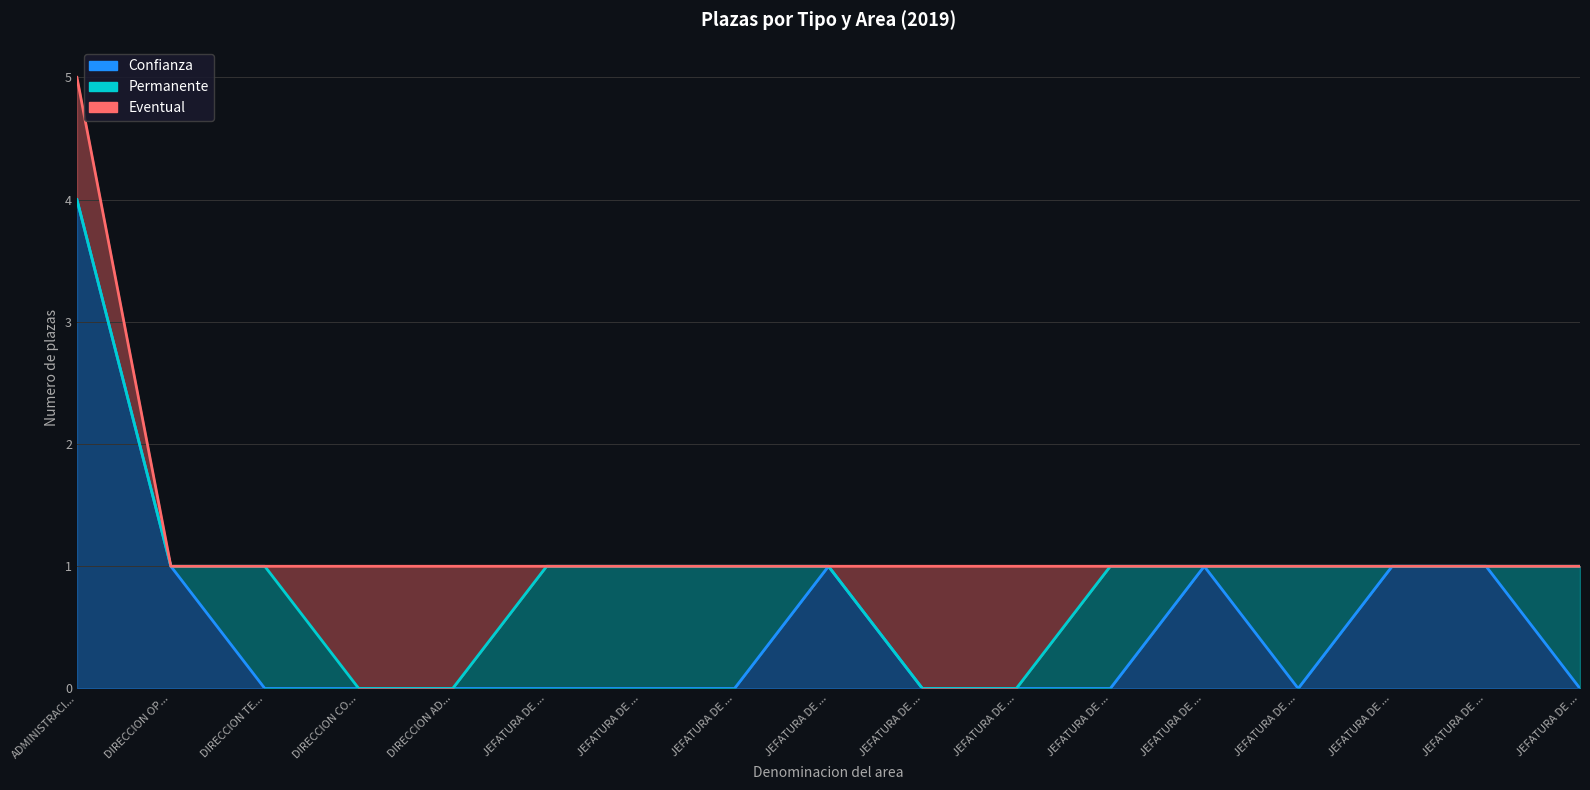

Which series has the widest spread of values?

Confianza